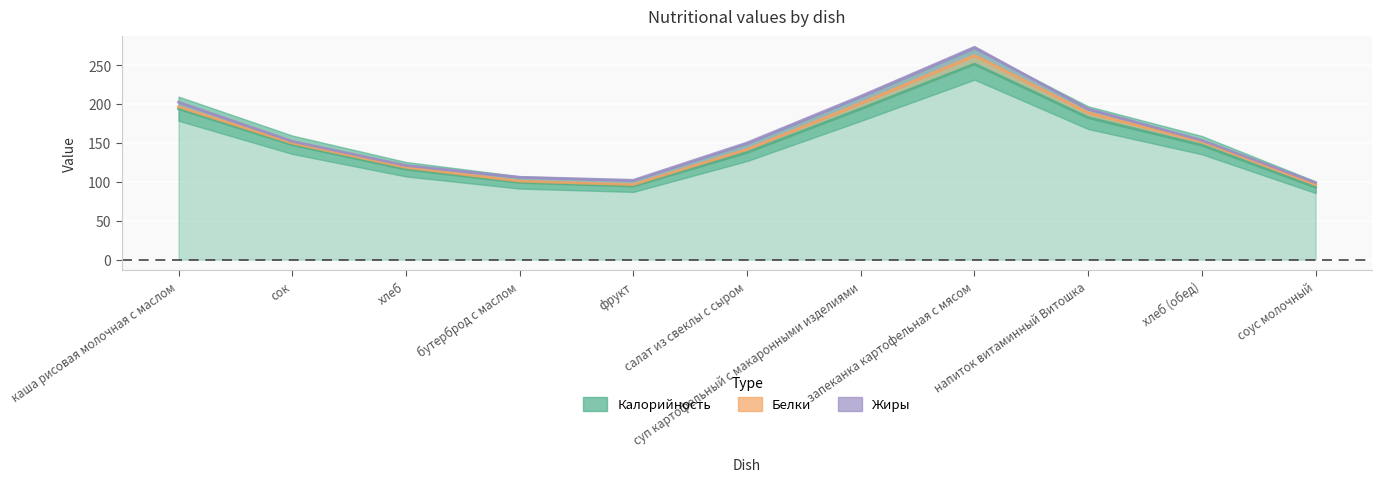

At which category does Жиры reach its first local peak?

бутерброд с маслом